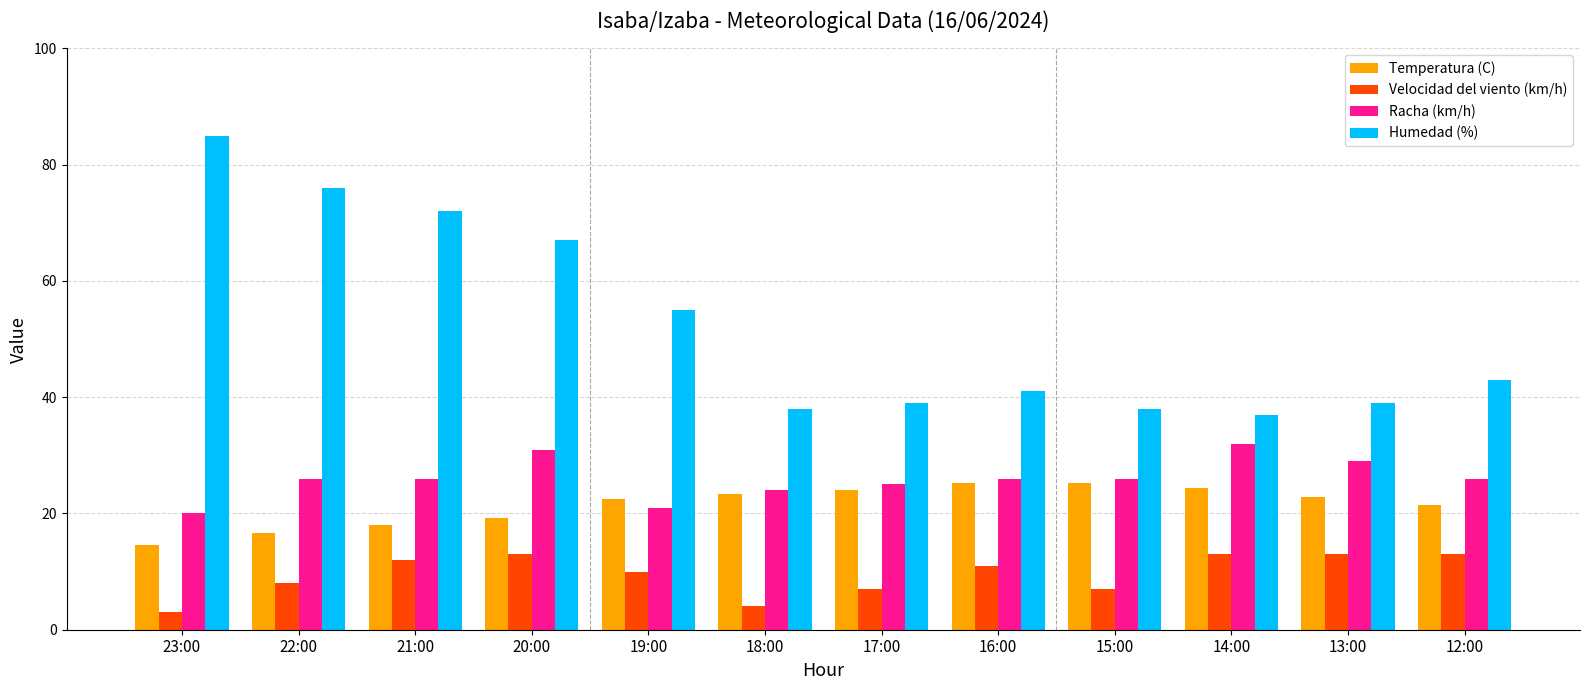

Count the Velocidad del viento (km/h) values in the range 7 to 13.

10